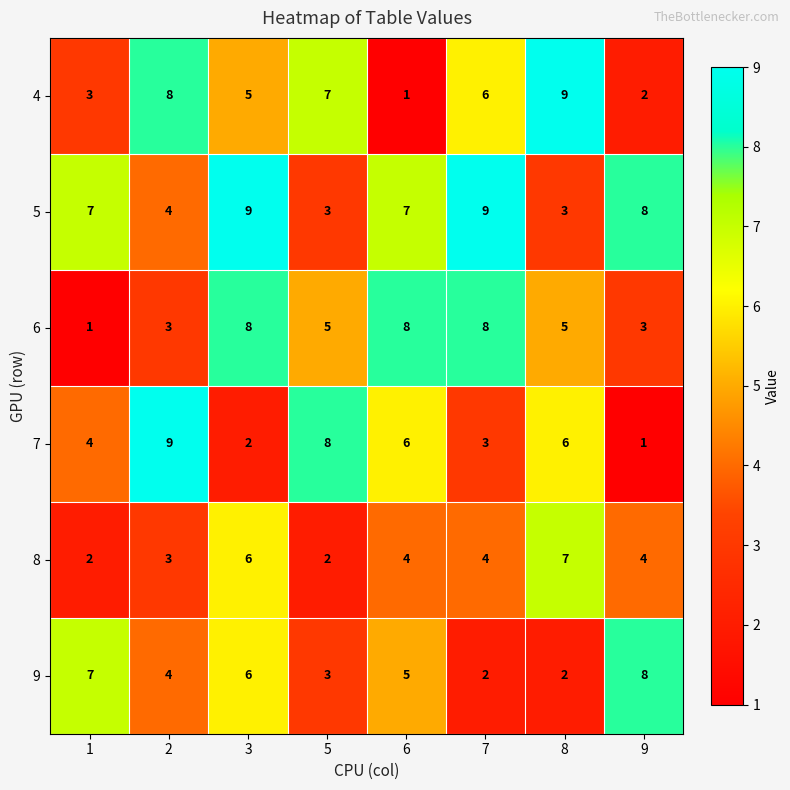

What is the difference between the maximum and minimum values in the 4 series?

8